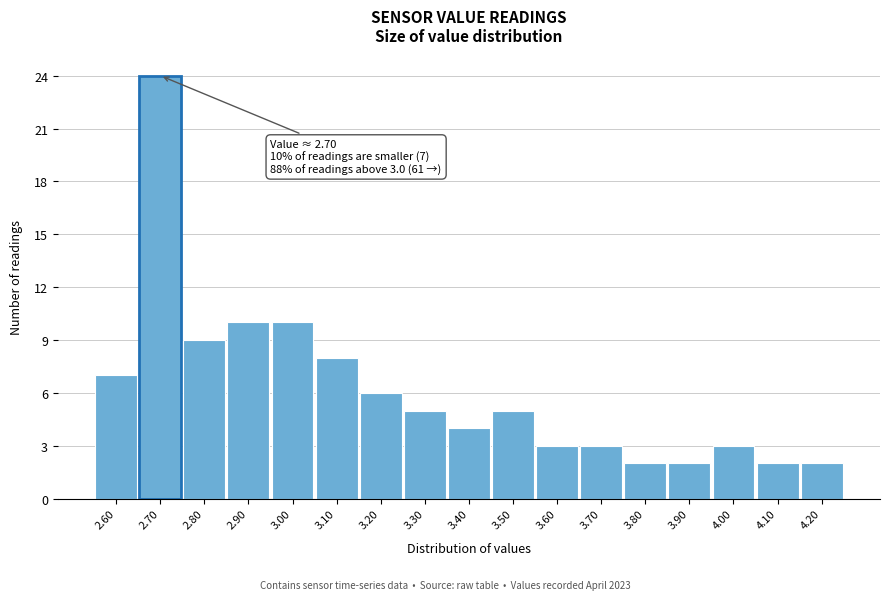

Which range on the x-axis has the tallest bar?

2.65 to 2.75